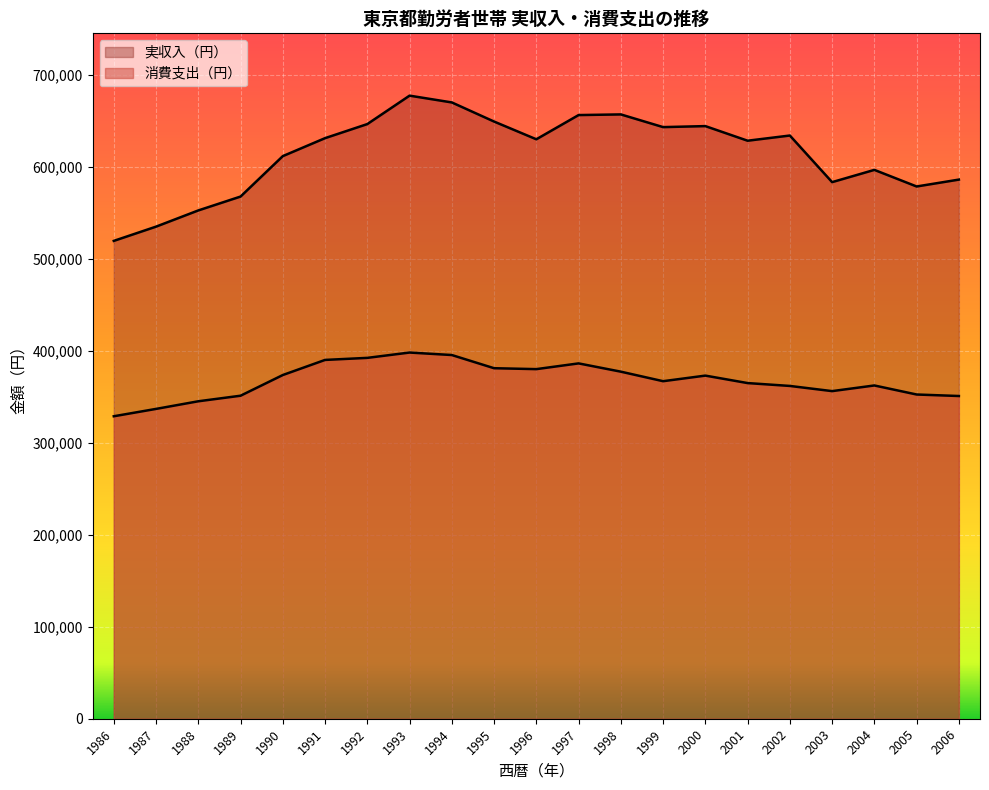

Count the number of data series in this chart.

2